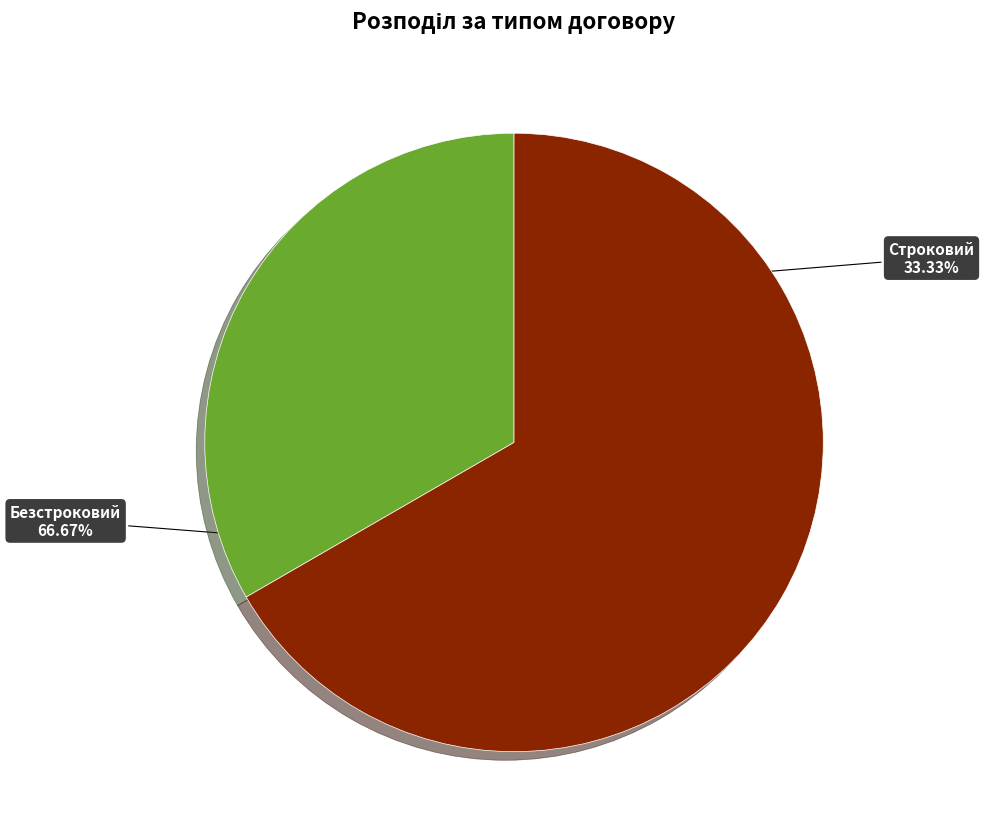

Does any single category account for the majority?

Yes